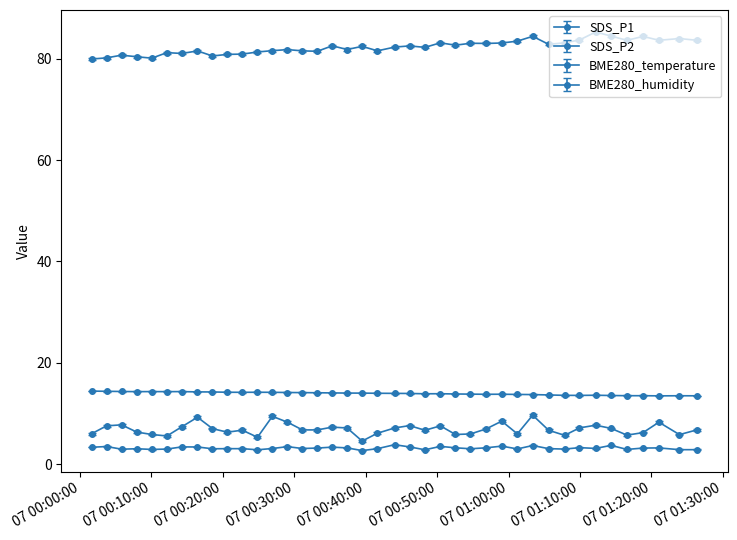

Where is the first local maximum for BME280_humidity?

07 00:20:00